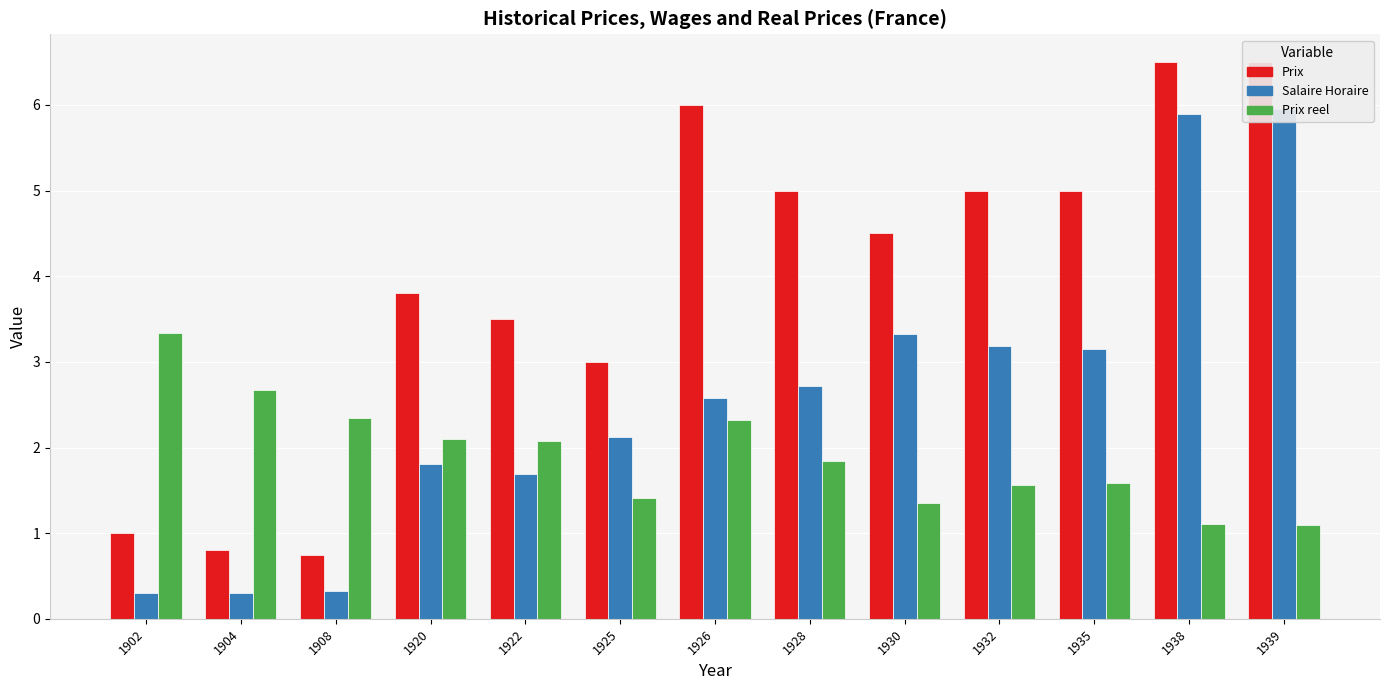

What is the difference between the Salaire Horaire values at 1908 and 1922?

1.4